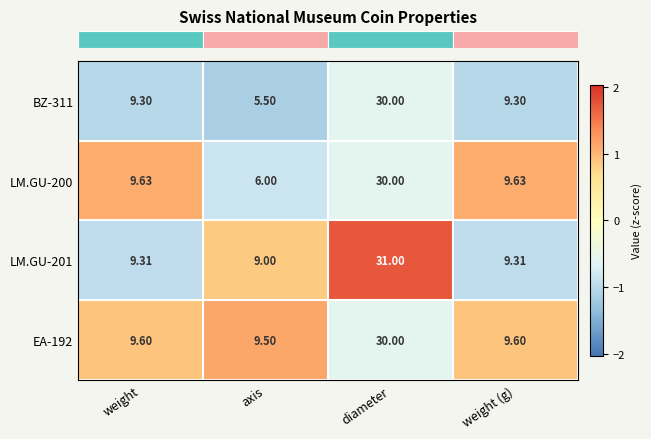

Which category has the highest value across all series?

diameter